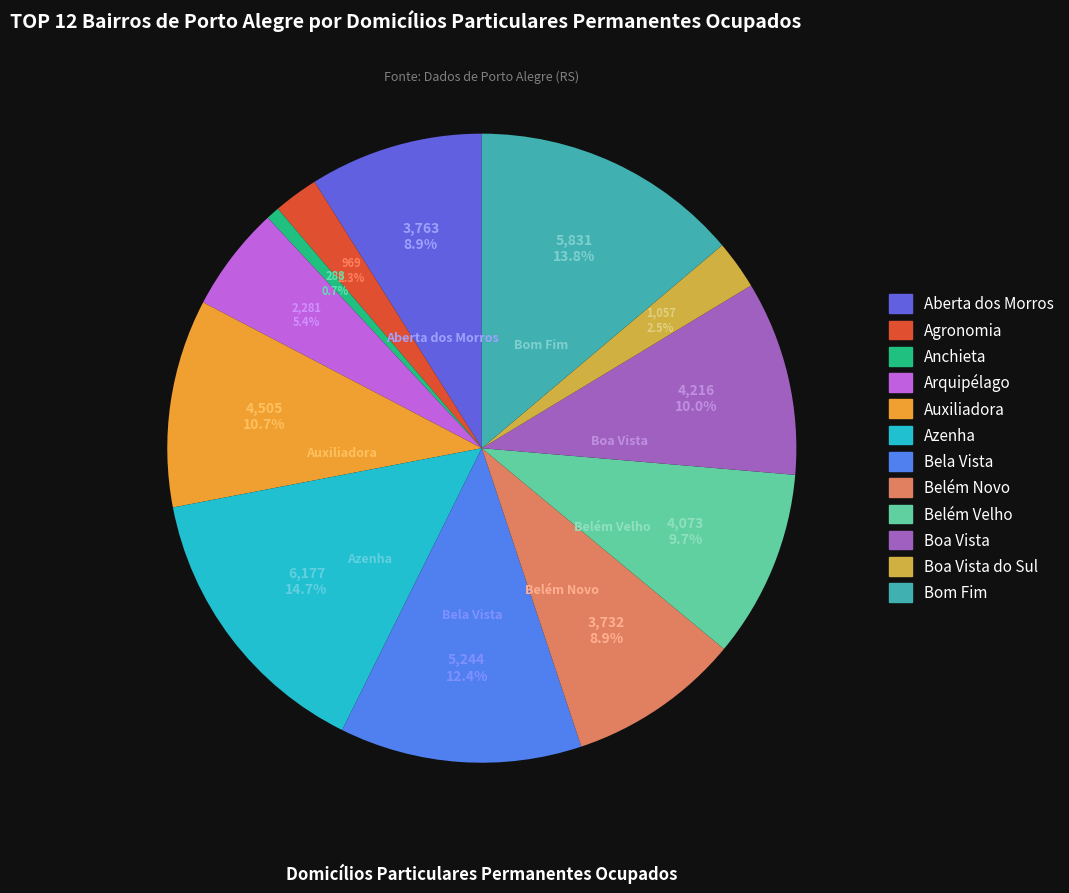

How many slices are in this pie chart?

12